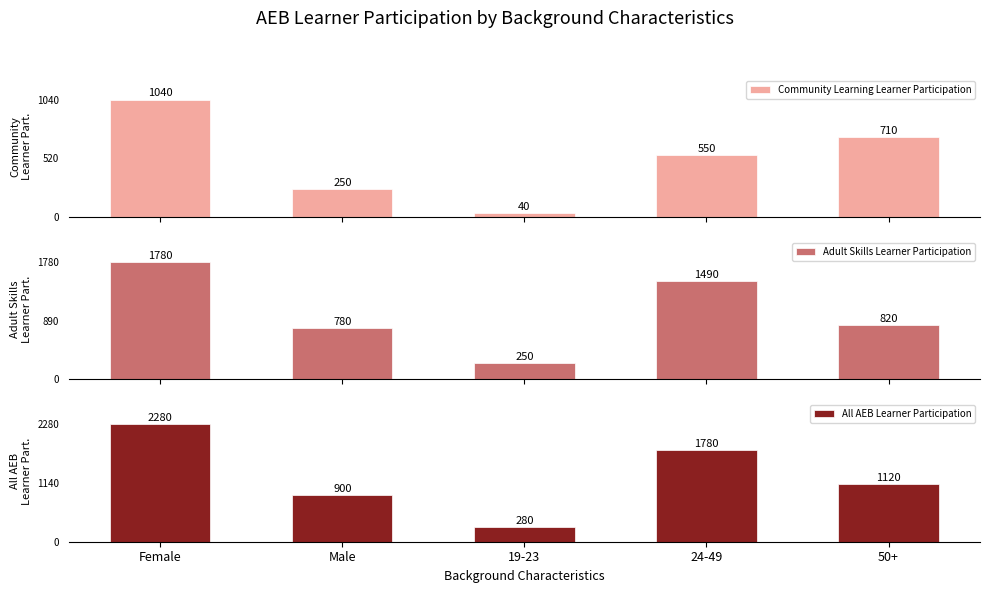

The Adult Skills Learner Participation series shows 250 at 19-23. True or false?

True